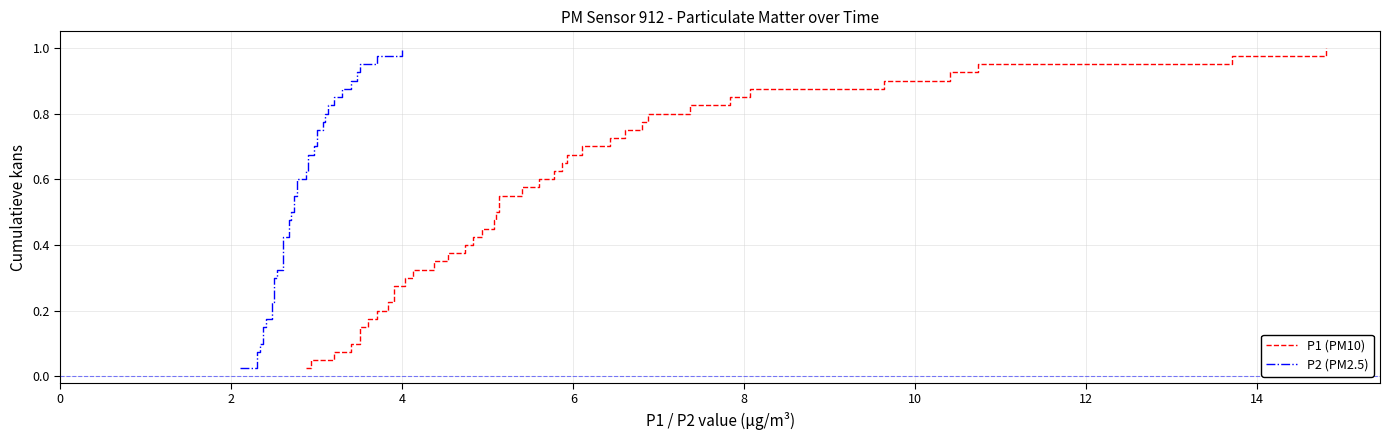

What is the sum of all P2 (PM2.5) values?

20.5